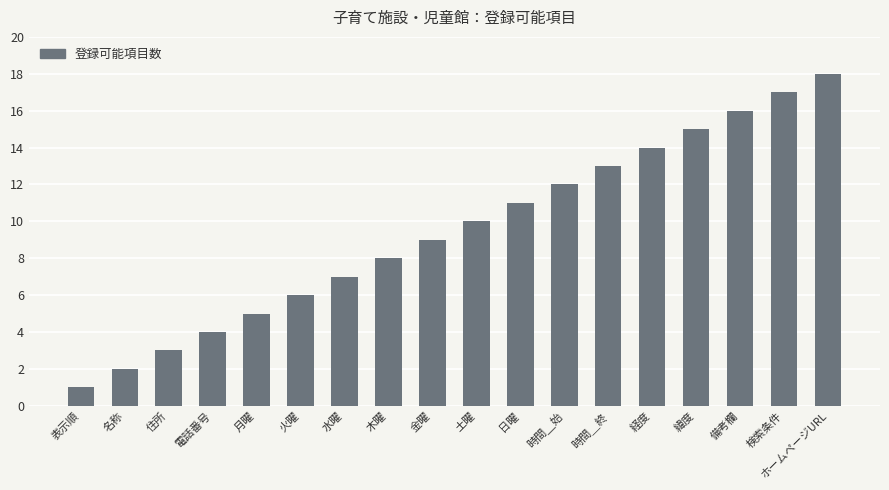

What is the sum of all values?

171